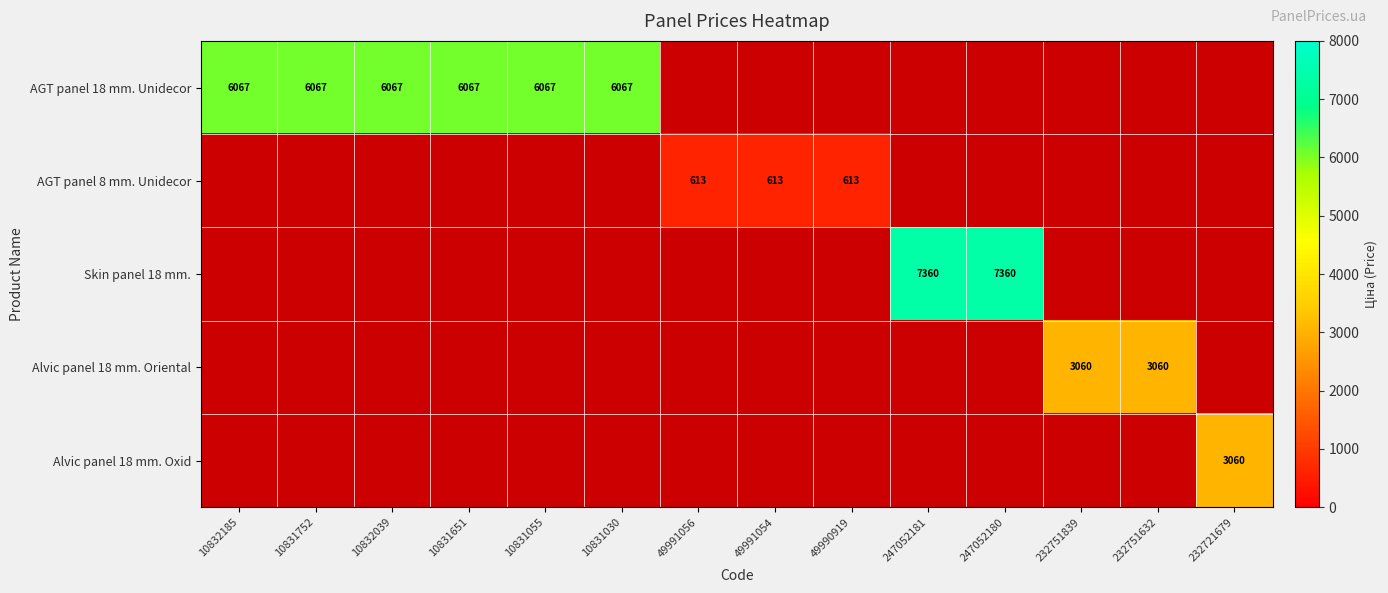

Is the value of AGT panel 8 mm. Unidecor at 49991054 greater than the value of AGT panel 18 mm. Unidecor at 10831030?

No